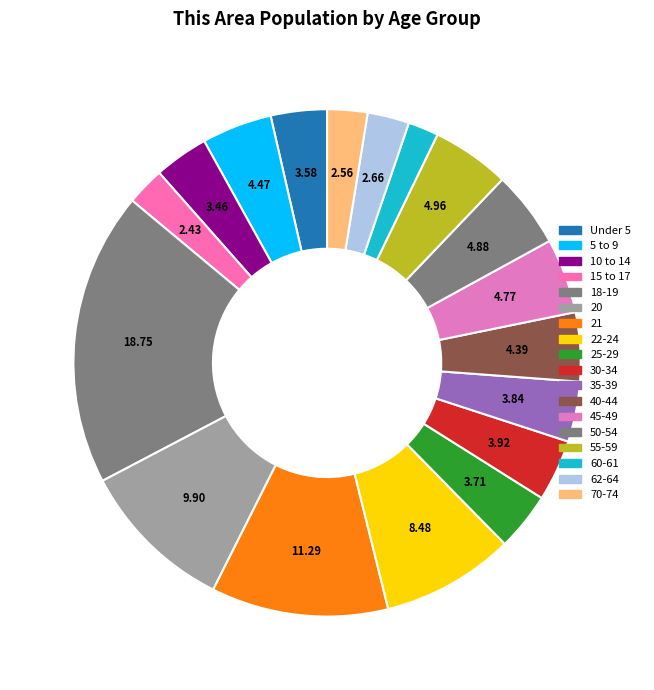

To the nearest percent, what is the average slice percentage?

6%